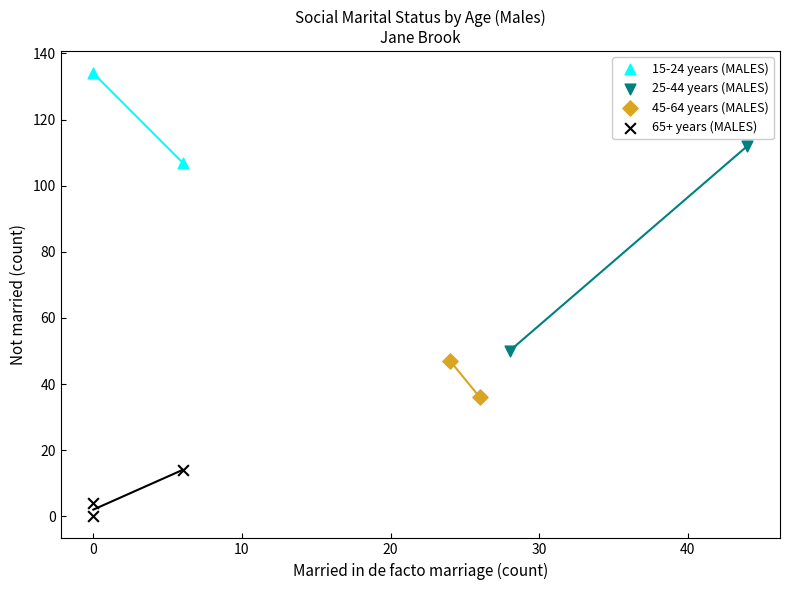

Which series contains the highest Y value?

15-24 years (MALES)